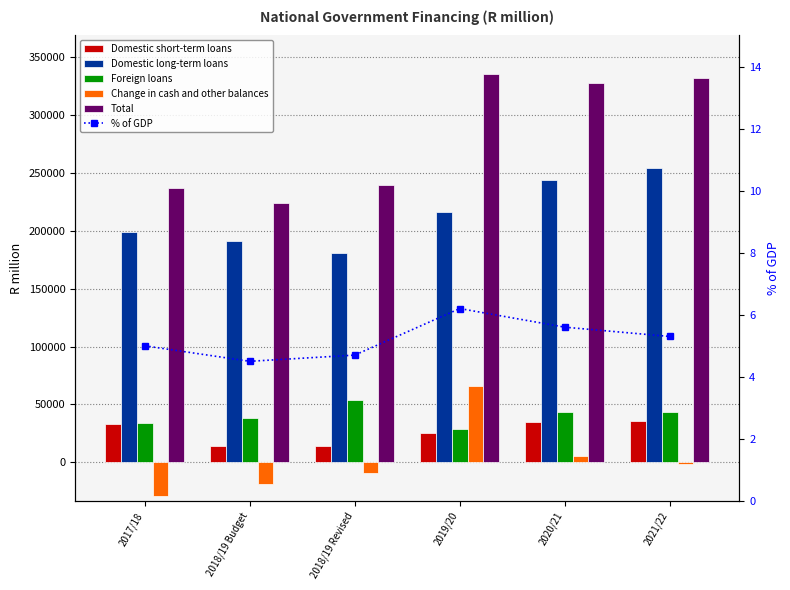

How many values in the Domestic short-term loans series are below 33407?

3